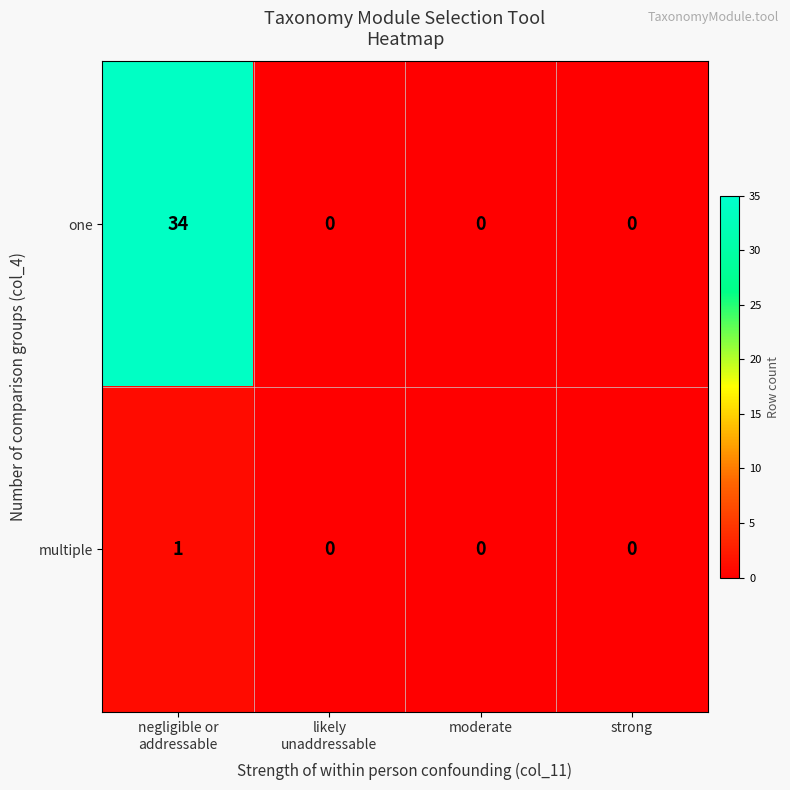

The value of one at moderate is 0. True or false?

True